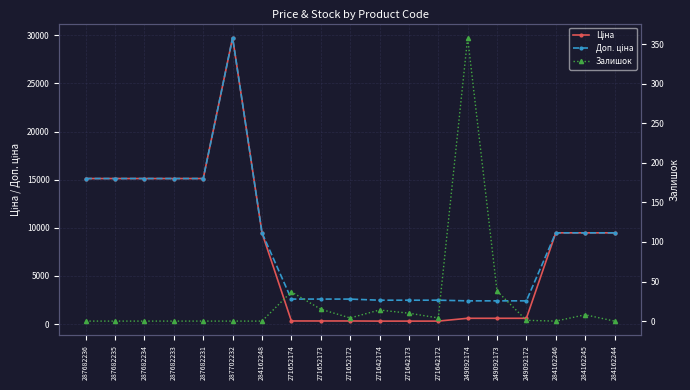

What is the difference between the maximum and minimum values in the Доп. ціна series?

27332.4